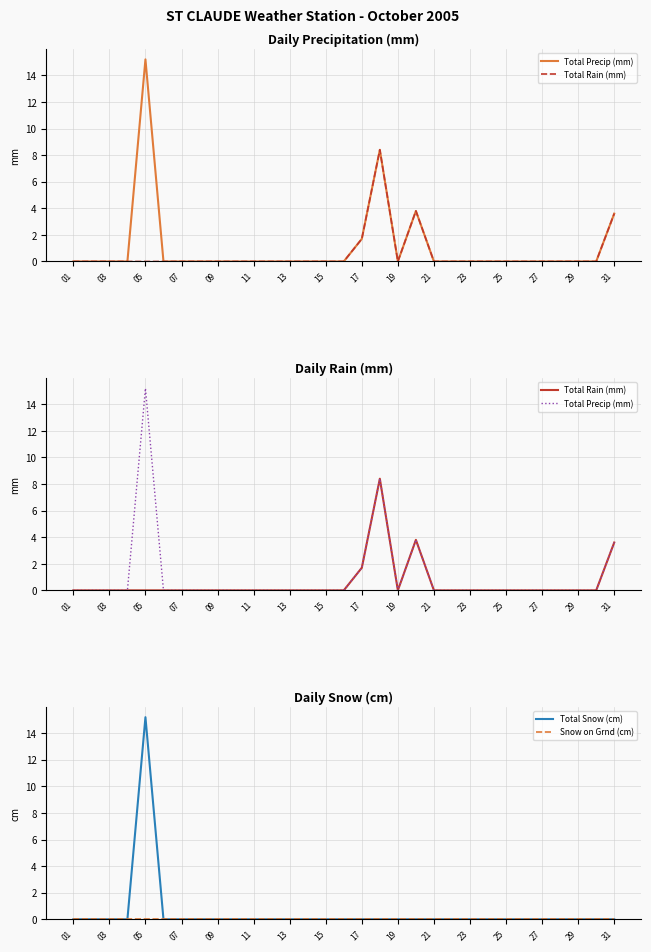

What is the greatest value displayed?

15.2